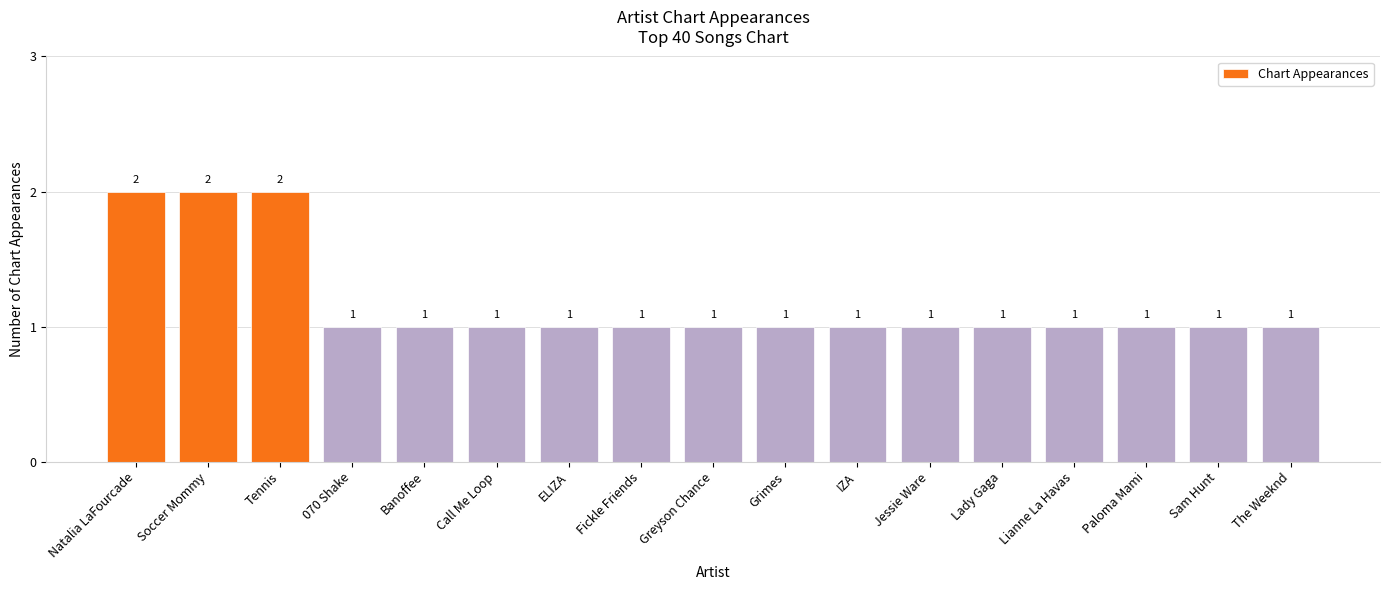

Reading right to left, list all the values displayed in this chart.

The Weeknd=1	Sam Hunt=1	Paloma Mami=1	Lianne La Havas=1	Lady Gaga=1	Jessie Ware=1	IZA=1	Grimes=1	Greyson Chance=1	Fickle Friends=1	ELIZA=1	Call Me Loop=1	Banoffee=1	070 Shake=1	Tennis=2	Soccer Mommy=2	Natalia LaFourcade=2